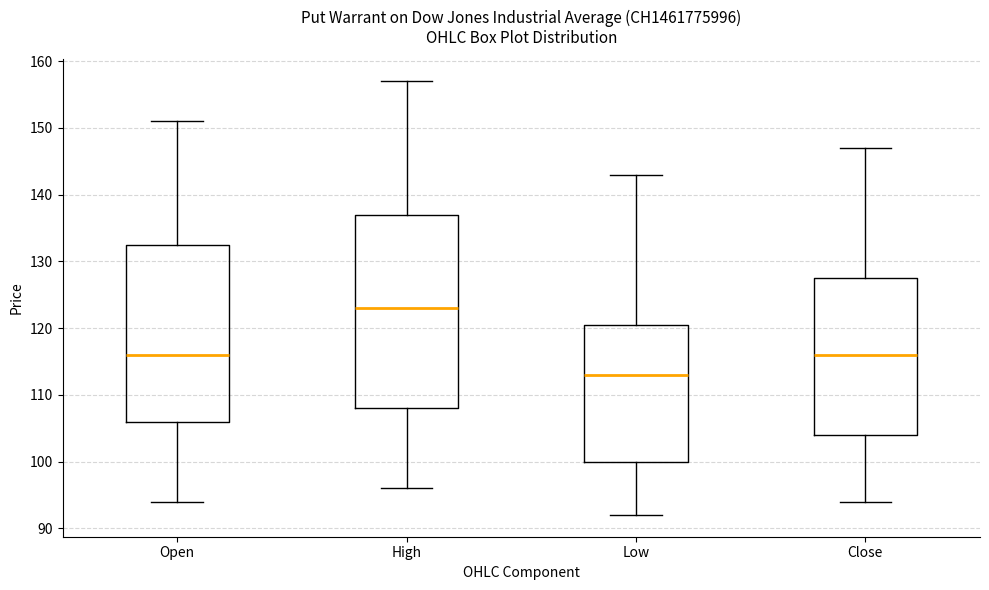

Reading left to right, transcribe this box plot: for each box, give where its median line is, the range the box spans, and where its two whiskers end, as read against the y-axis. The values are not printed on the chart, so give them approximately, as read against the axis.

Open: median 116, box 106 to 133, whiskers 94 to 151
High: median 123, box 108 to 137, whiskers 96 to 157
Low: median 113, box 100 to 121, whiskers 92 to 143
Close: median 116, box 104 to 128, whiskers 94 to 147